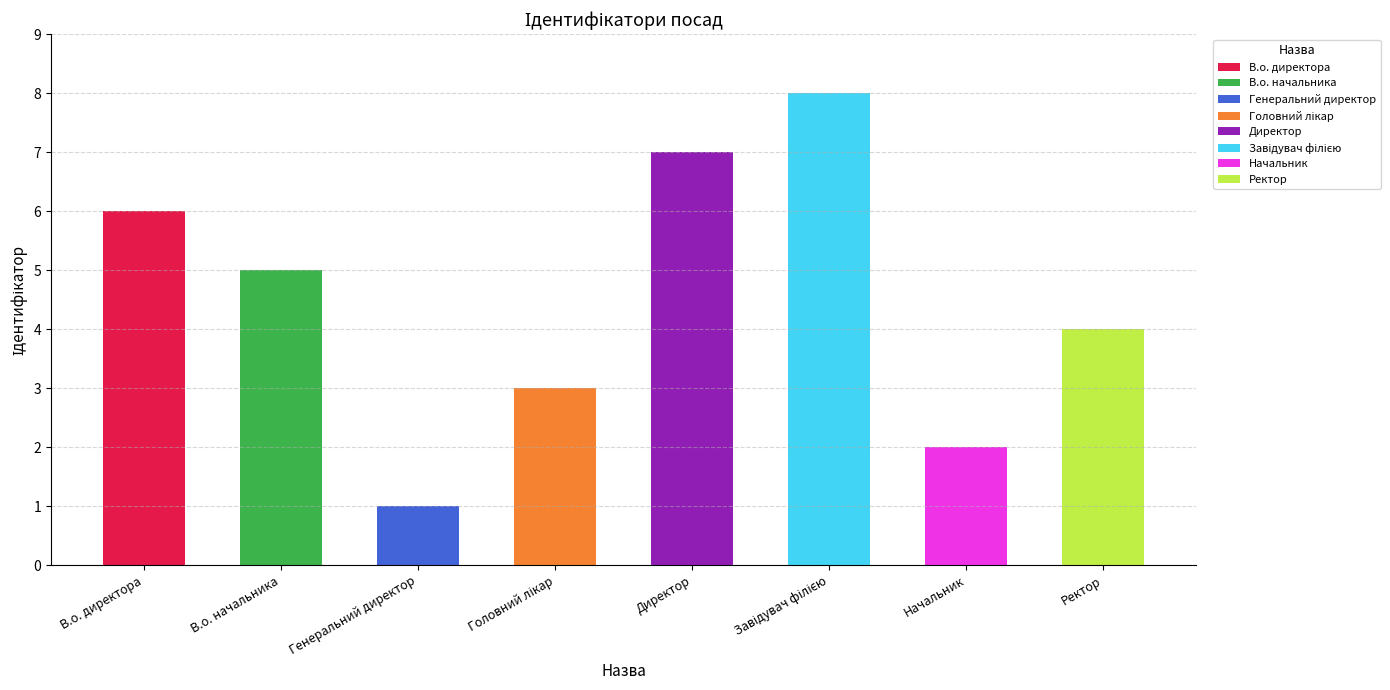

List the labels in order of value, smallest first.

Генеральний директор, Начальник, Головний лікар, Ректор, В.о. начальника, В.о. директора, Директор, Завідувач філією